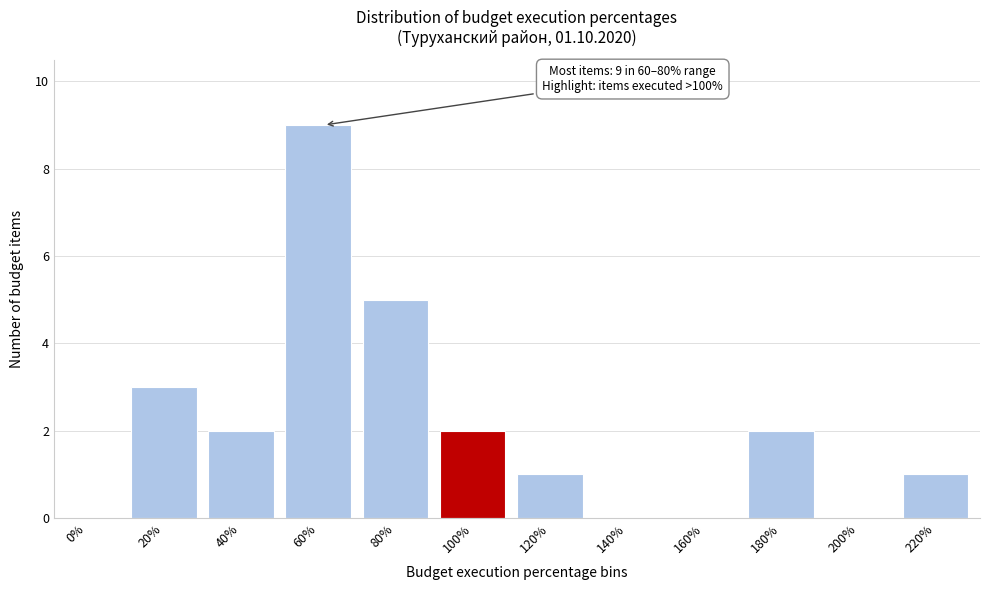

Reading left to right, list all the values displayed in this chart.

0%=0	20%=3	40%=2	60%=9	80%=5	100%=2	120%=1	140%=0	160%=0	180%=2	200%=0	220%=1